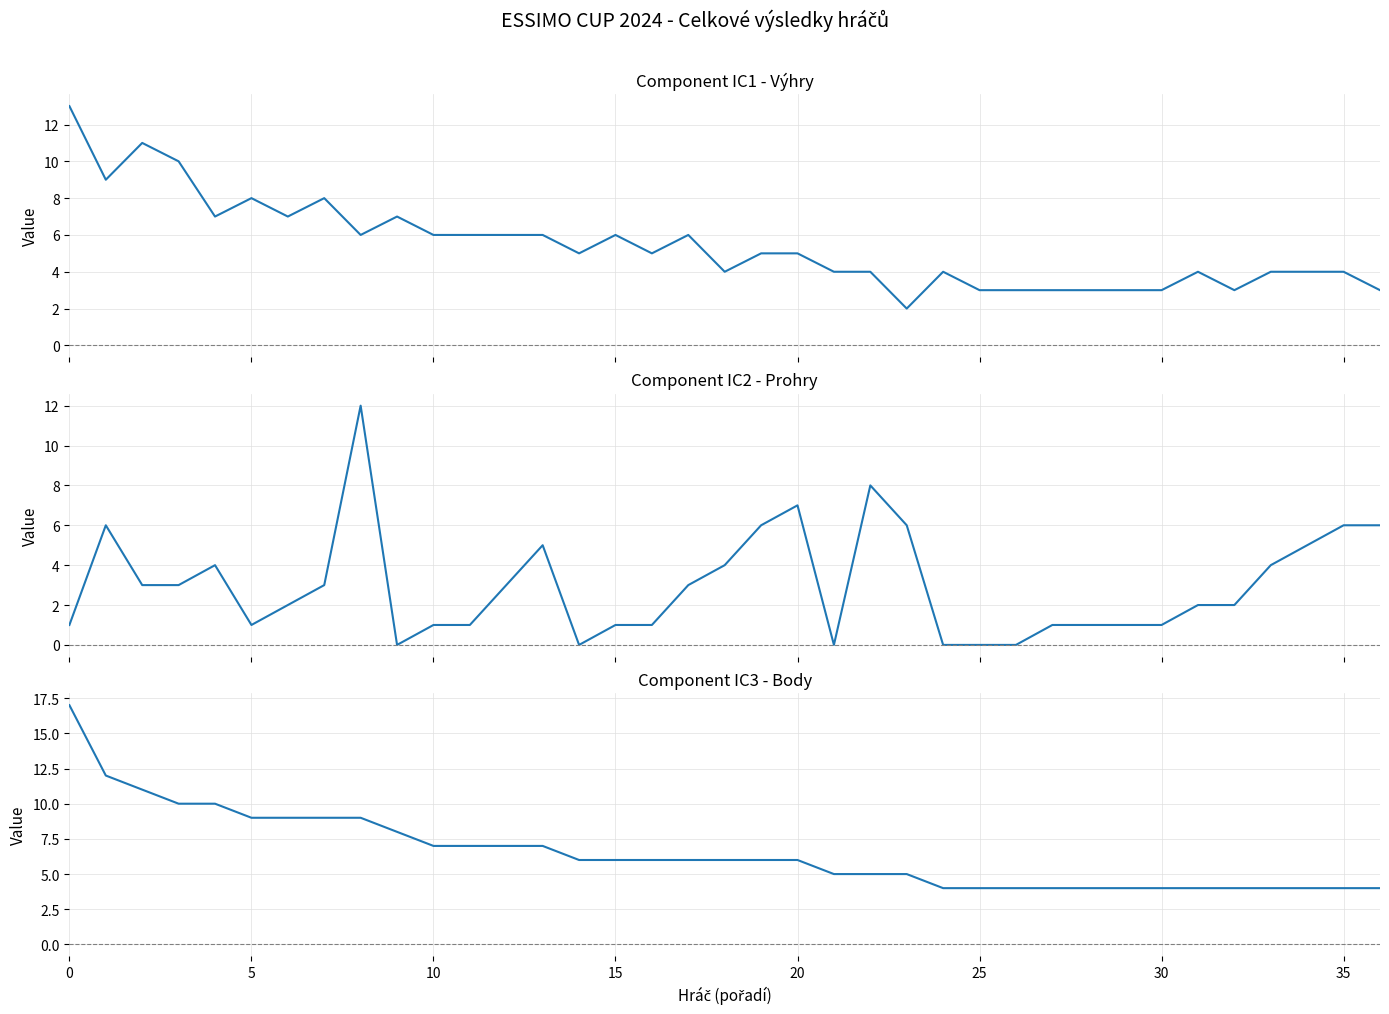

Is it true that Body equals 1 at 26?

False